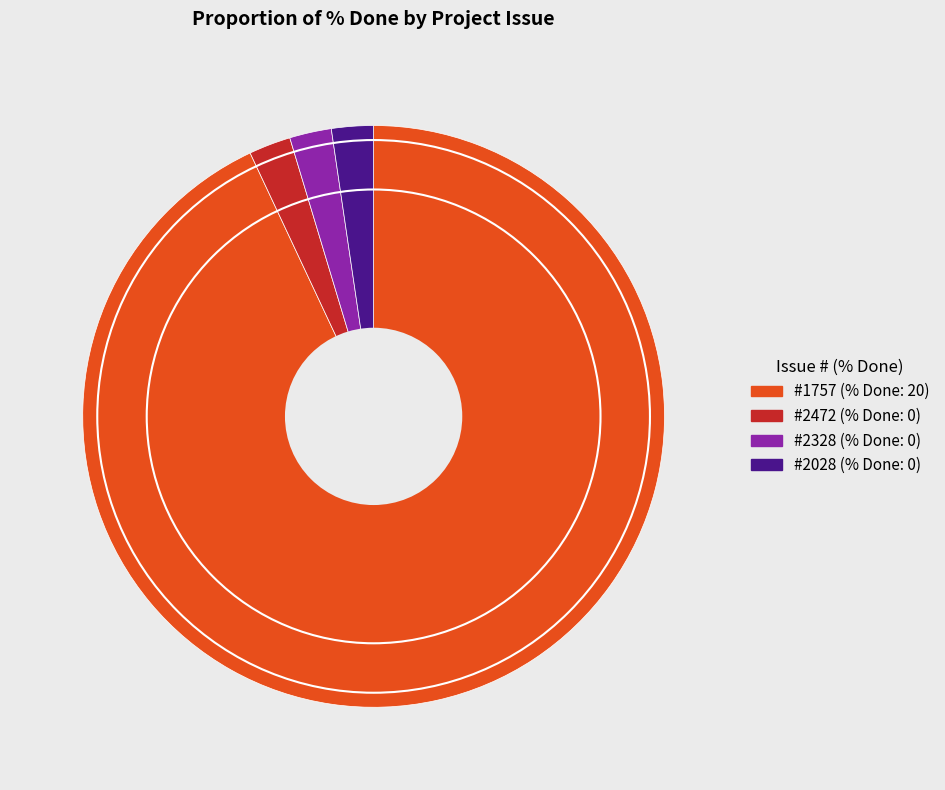

Is there a majority slice in this chart?

Yes